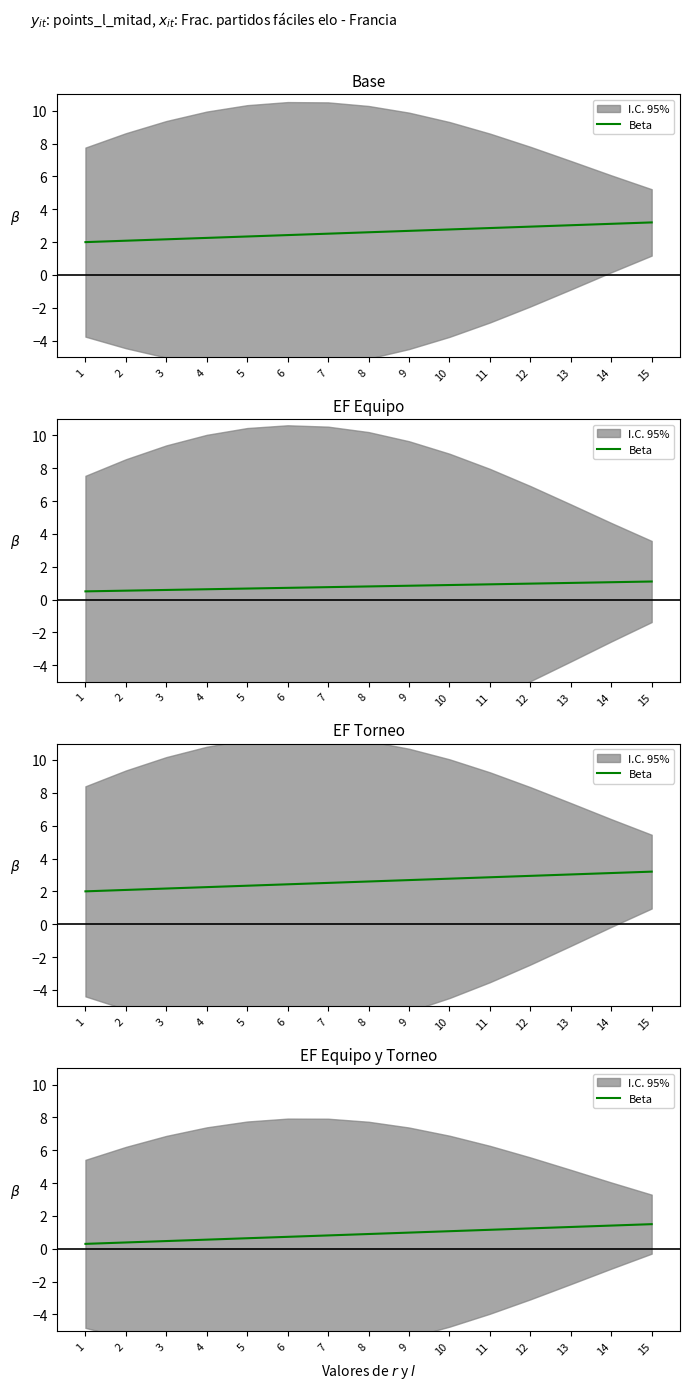

What is the change in value from 7 to 13?

+0.5